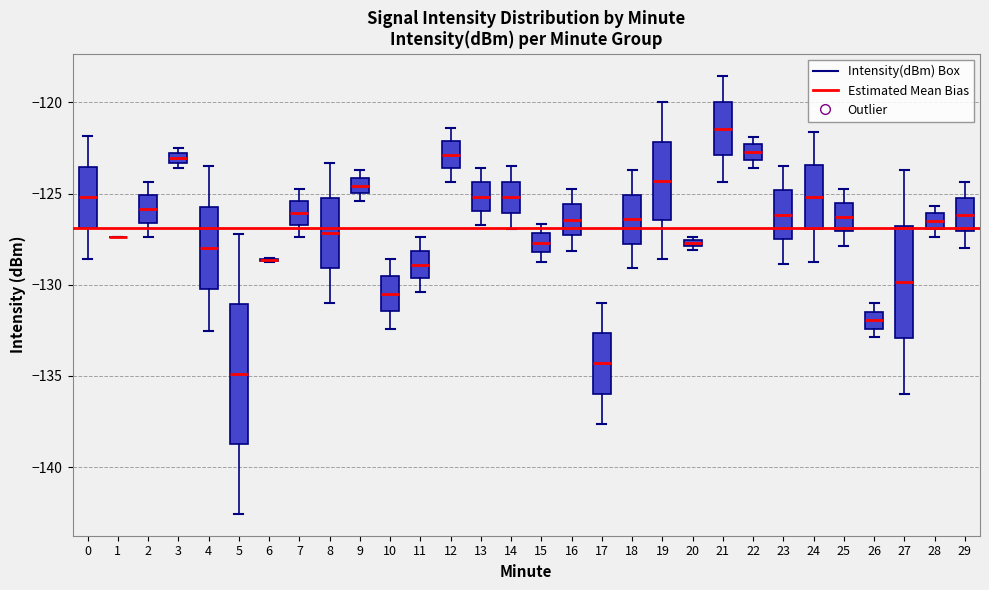

Which box is the tallest, from its lower edge to its upper edge?

5